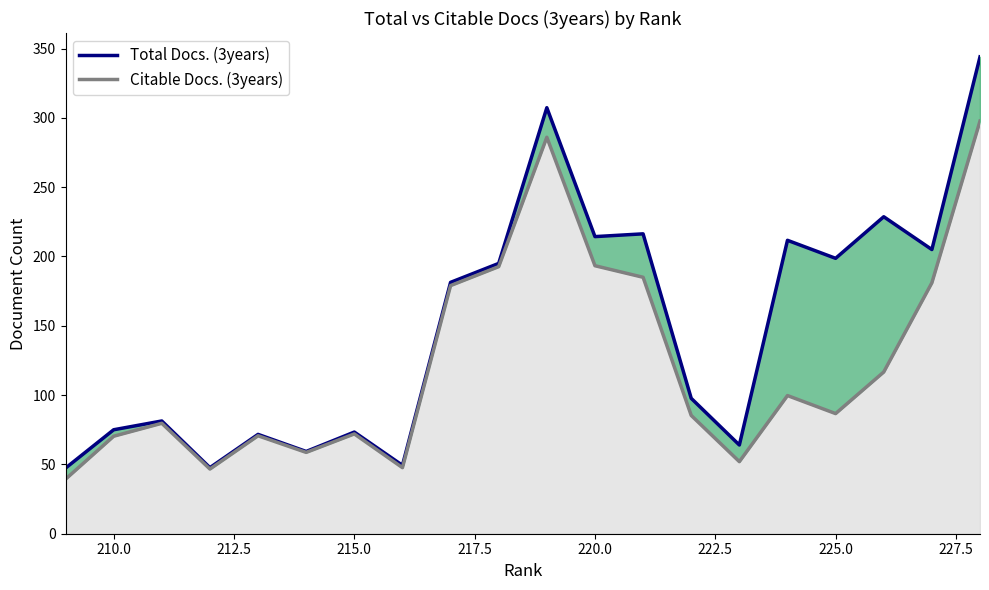

Is the value of Total Docs. (3years) line at 10 greater than the value of Citable Docs. (3years) at 10?

Yes